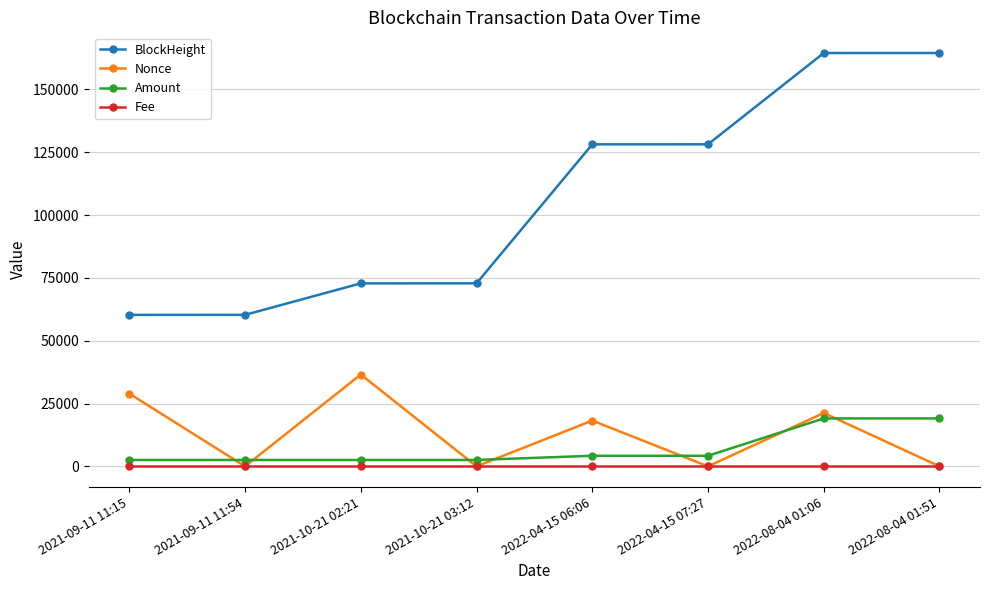

True or false: BlockHeight has a value of 92433.2 at 2022-08-04 01:51.

False